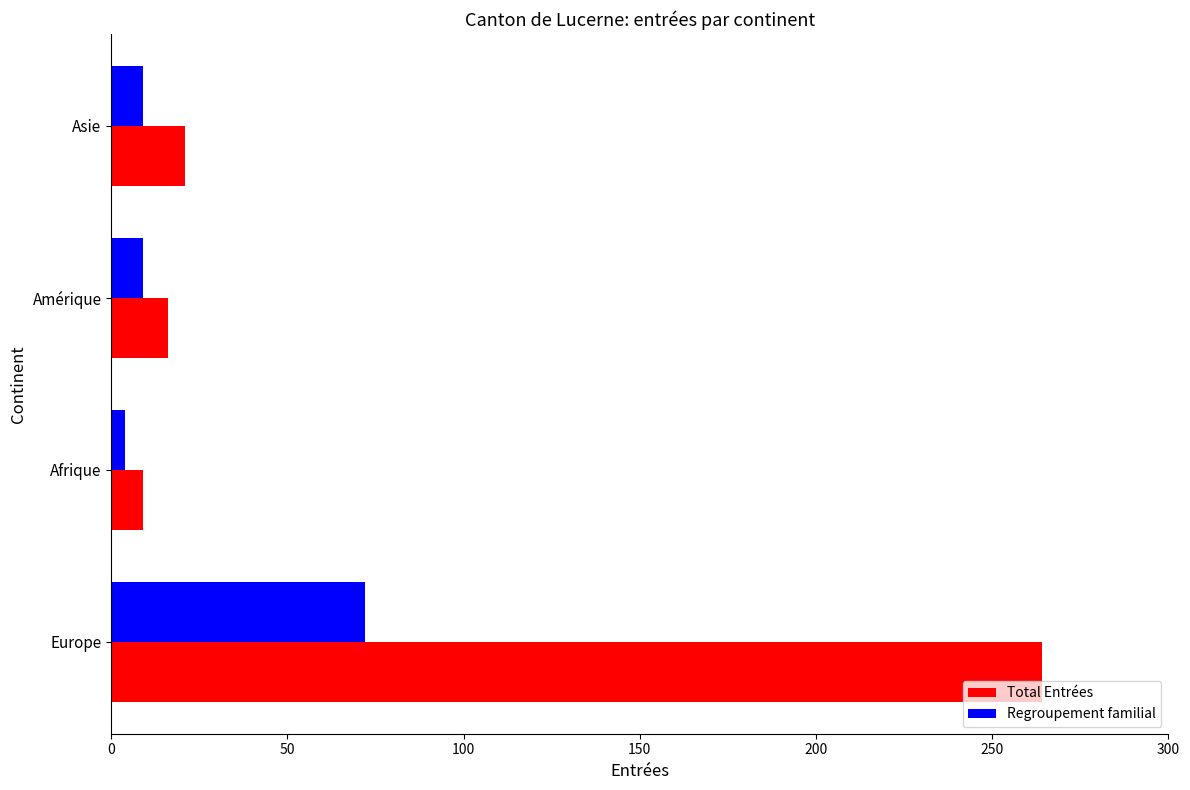

What is the approximate value of Regroupement familial at Amérique?

9